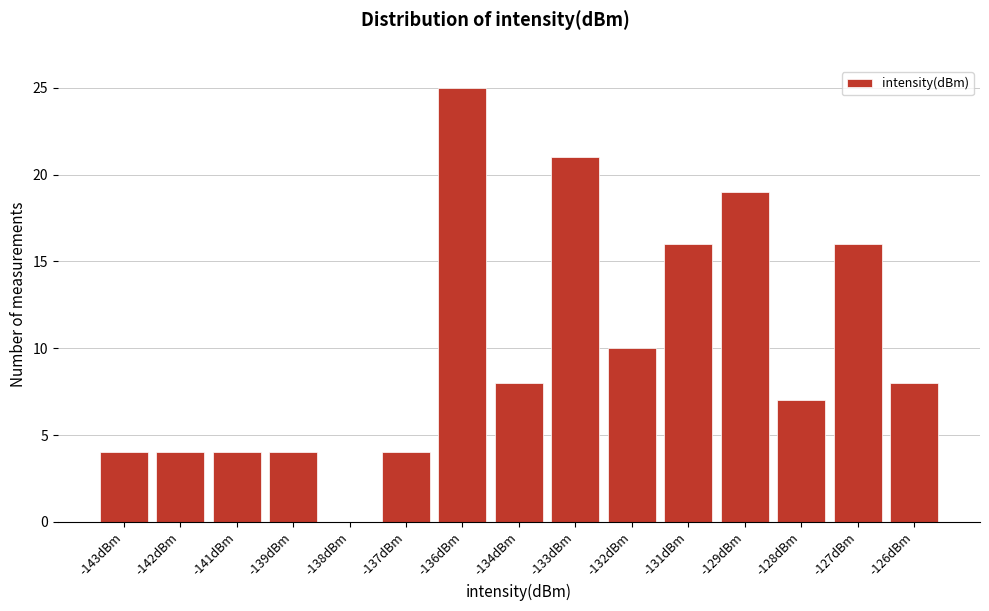

Reading left to right, what are all the values shown in this chart?

-143dBm=4	-142dBm=4	-141dBm=4	-139dBm=4	-138dBm=0	-137dBm=4	-136dBm=25	-134dBm=8	-133dBm=21	-132dBm=10	-131dBm=16	-129dBm=19	-128dBm=7	-127dBm=16	-126dBm=8